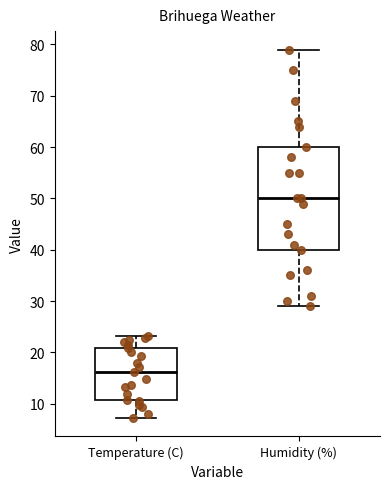

Which box has the lowest median line?

Temperature (C)